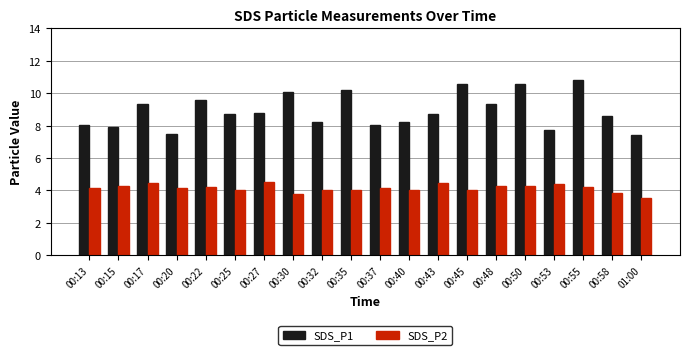

The SDS_P1 series shows 16.3 at 00:50. True or false?

False